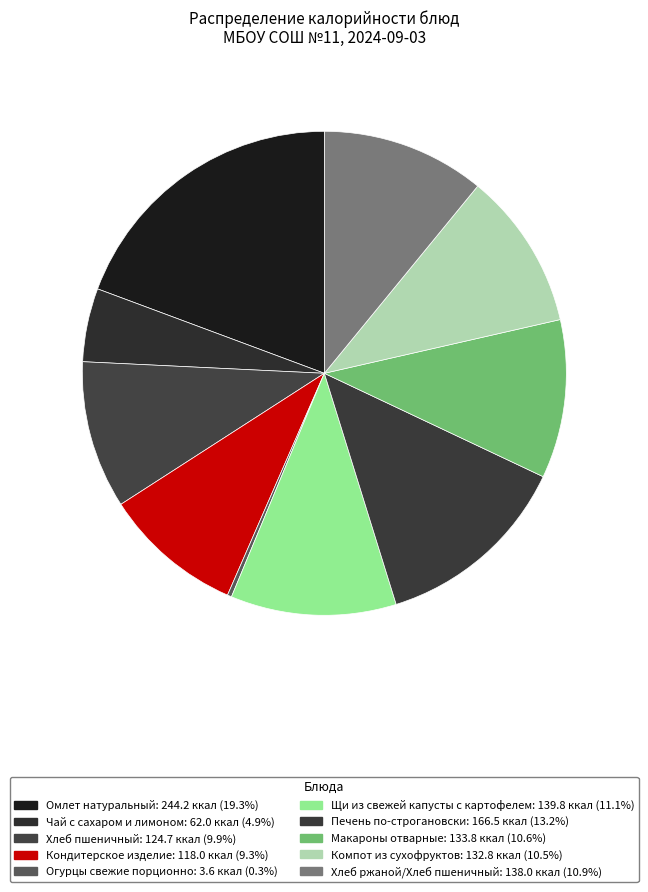

Does any single category account for the majority?

No